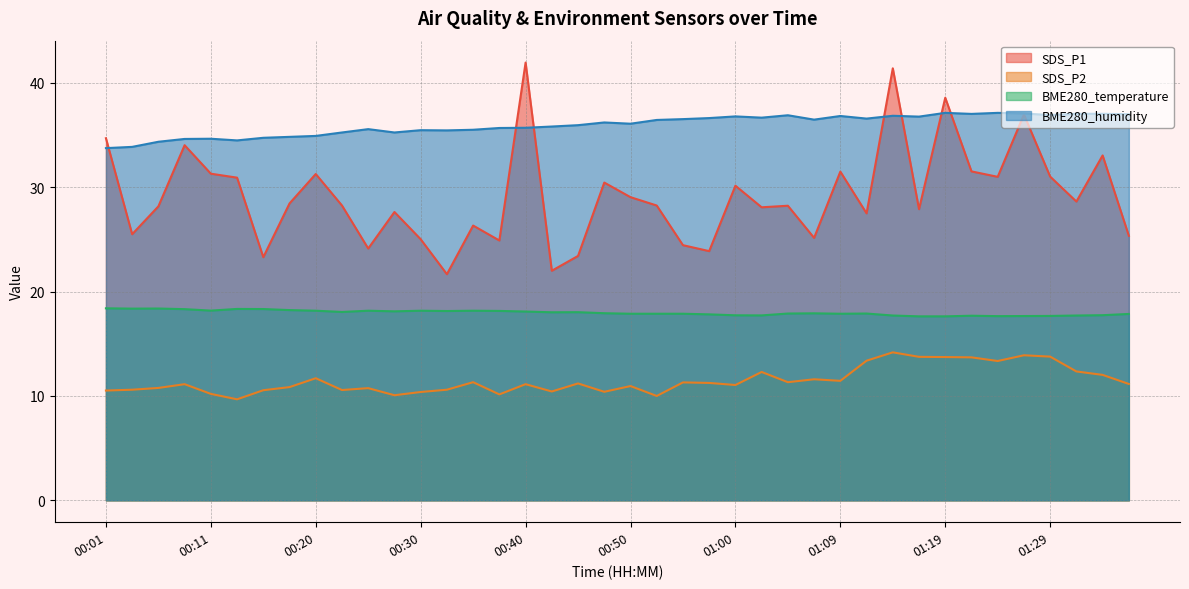

At 00:08, list the series in order from largest to smallest.

BME280_humidity, SDS_P1, BME280_temperature, SDS_P2